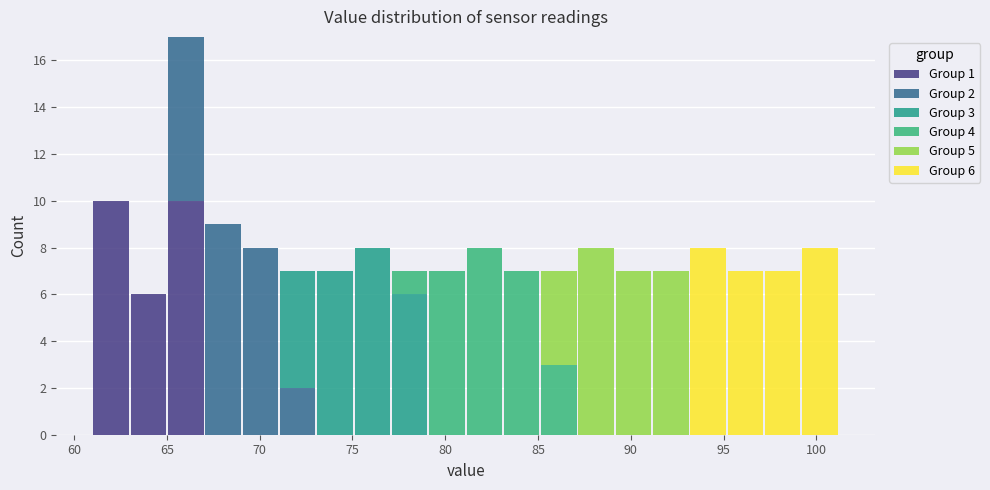

Which range on the x-axis has the tallest stacked bar (by total height)?

65 to 67